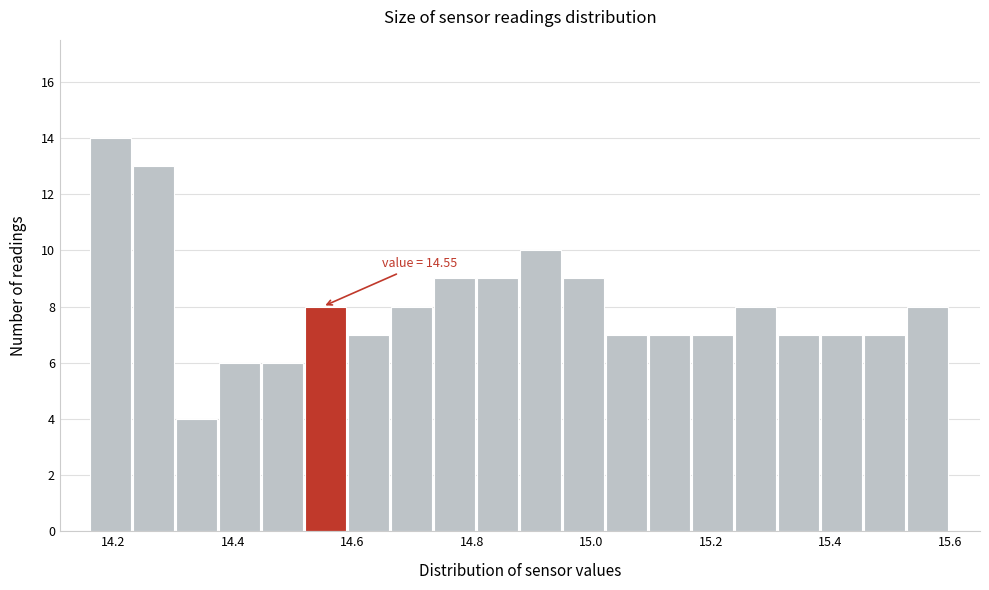

Read against the x-axis, roughly where is the centre of the tallest bar?

14.20